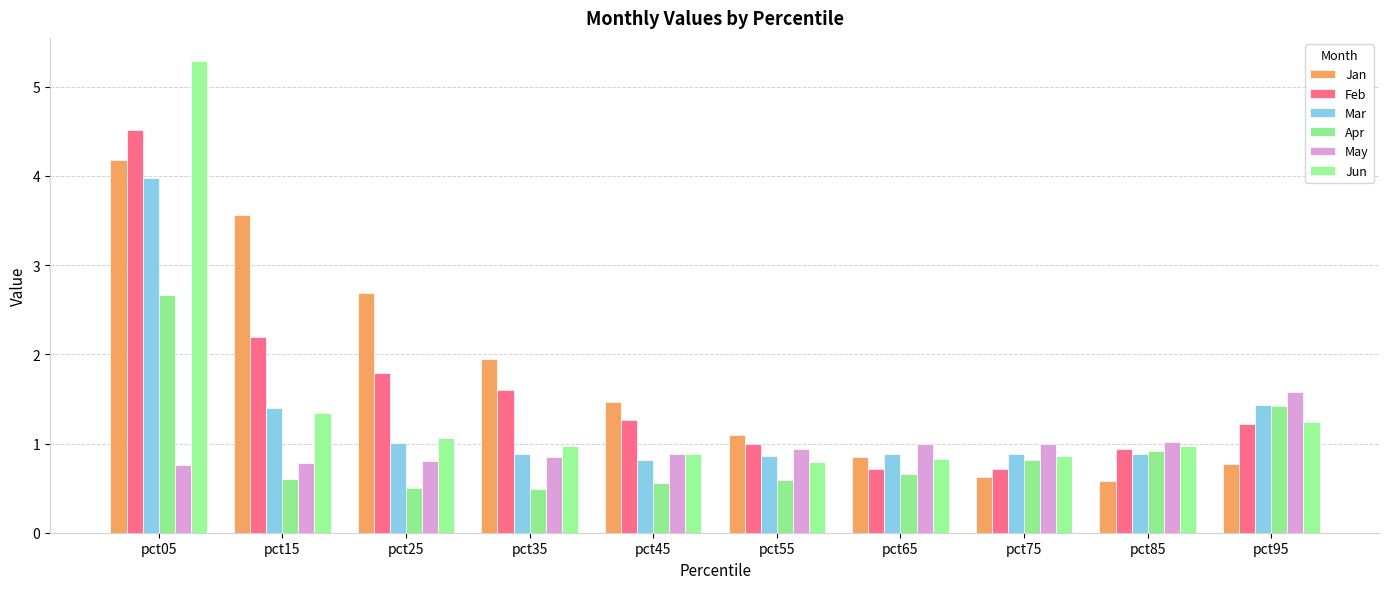

The value of Jan at pct15 is 5.2. True or false?

False